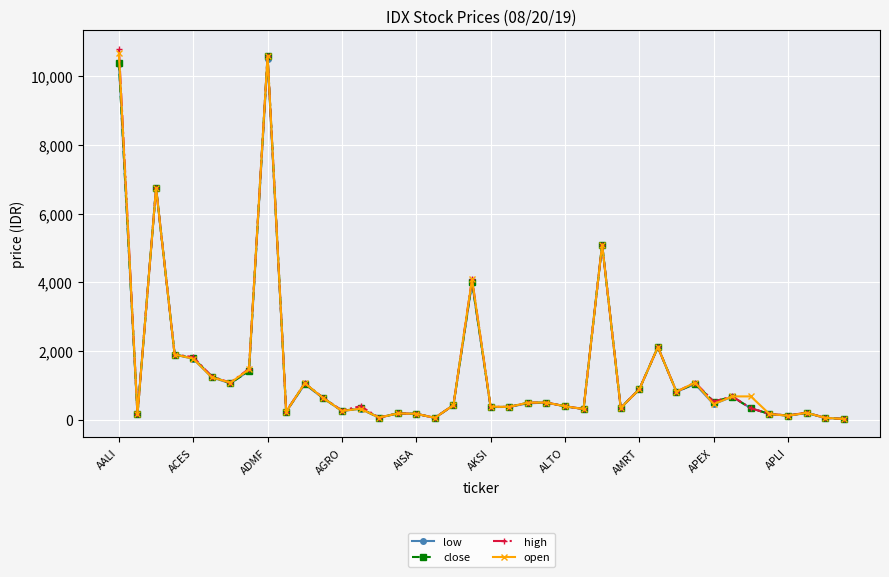

What is the highest value of the low series?

10500